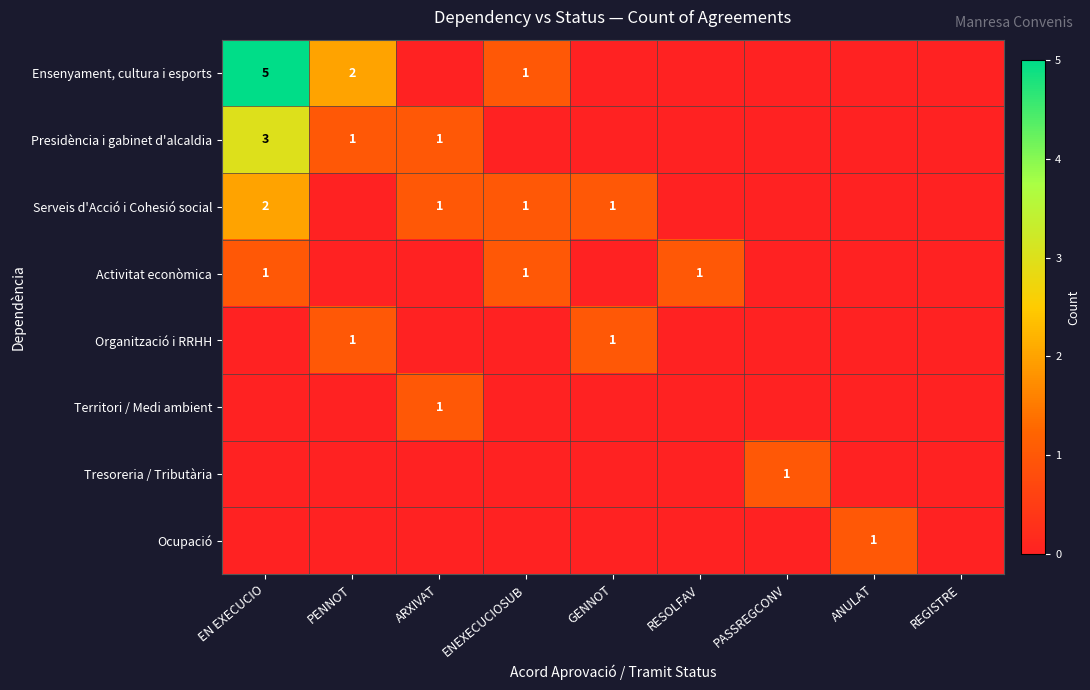

At which label does Territori / Medi ambient reach its peak?

ARXIVAT